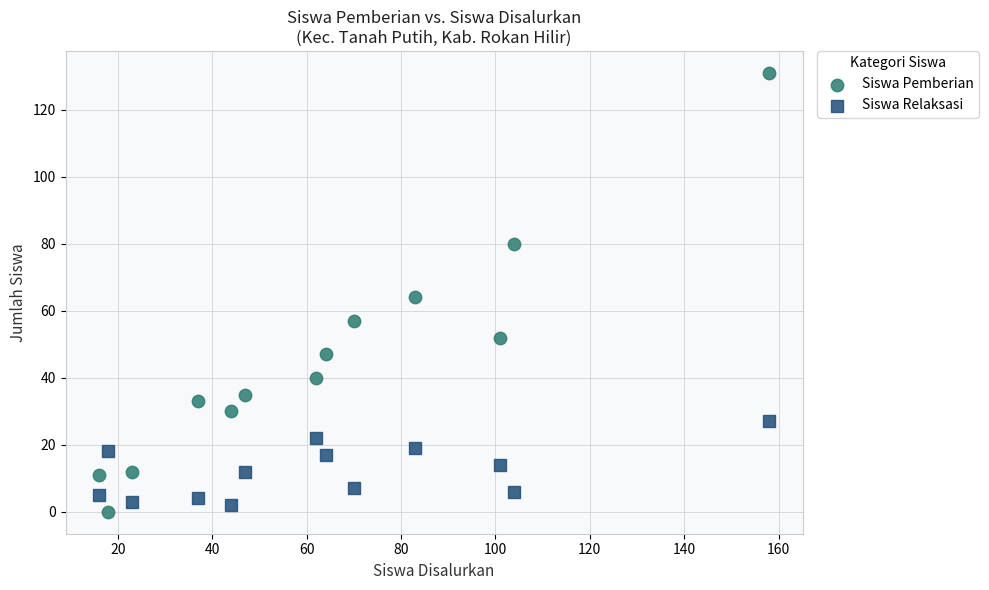

Which series has the widest spread of Y values?

Siswa Pemberian